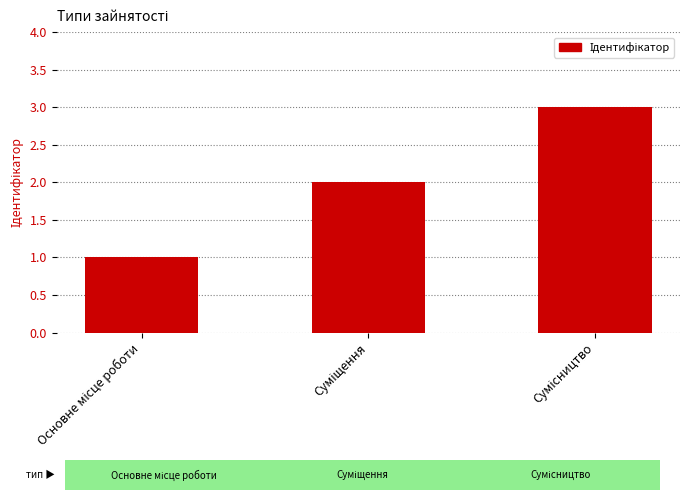

What is the sum of all values?

6